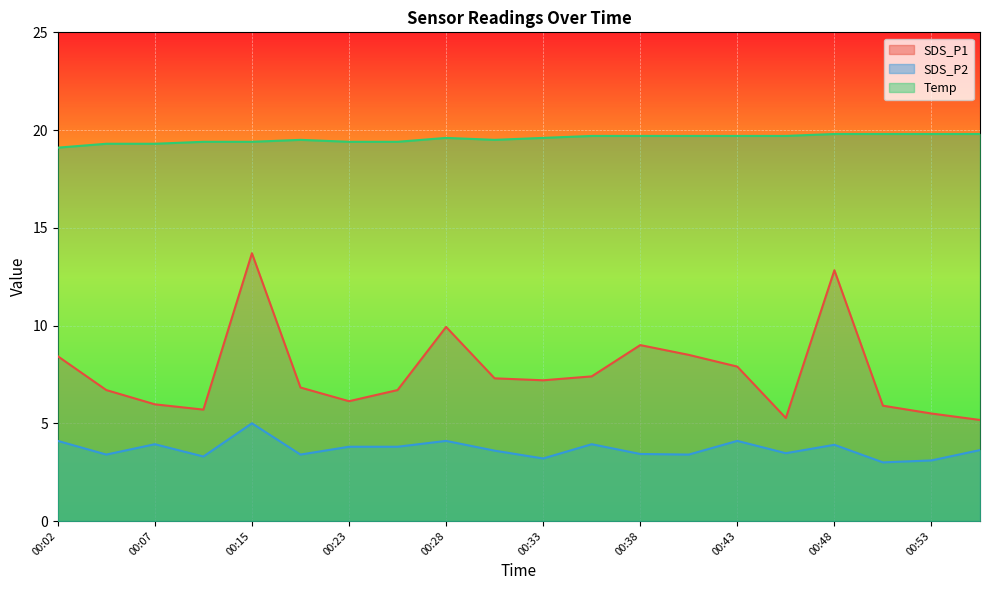

Which series has the largest total across all categories?

Temp